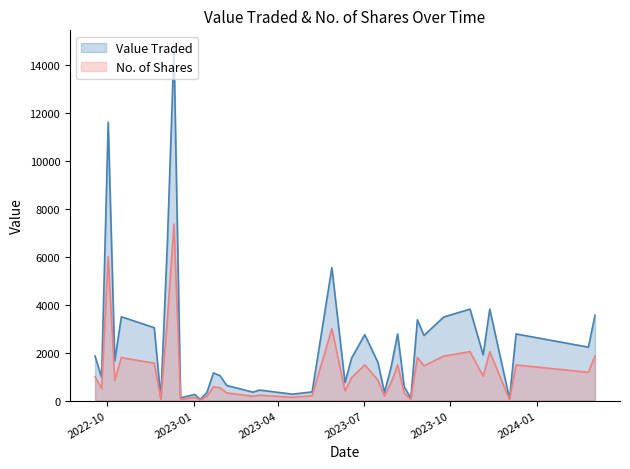

What is the maximum value shown in the chart?

14720